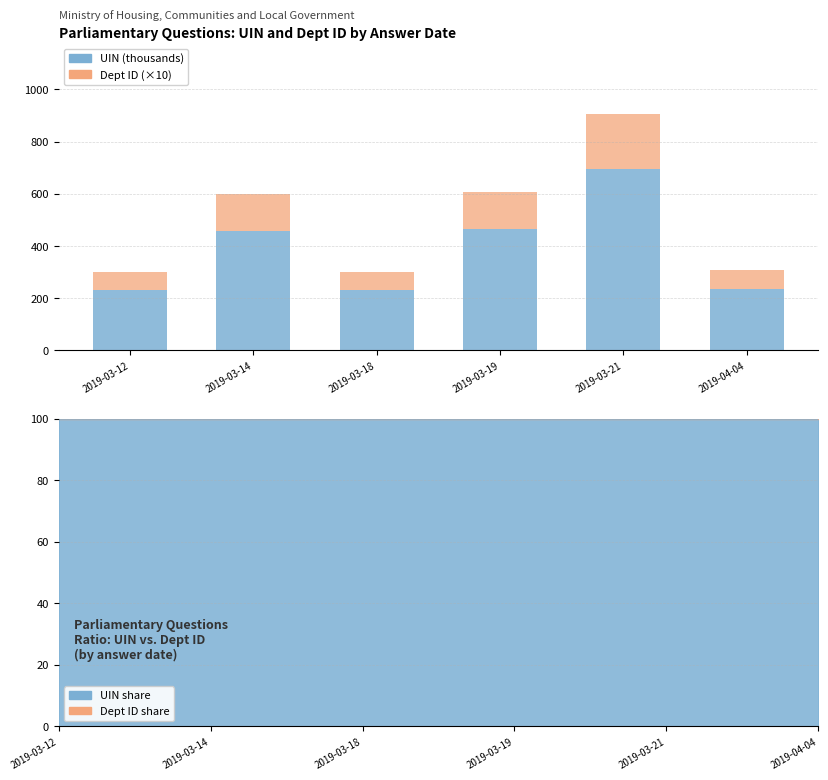

Count the number of categories in the chart.

6